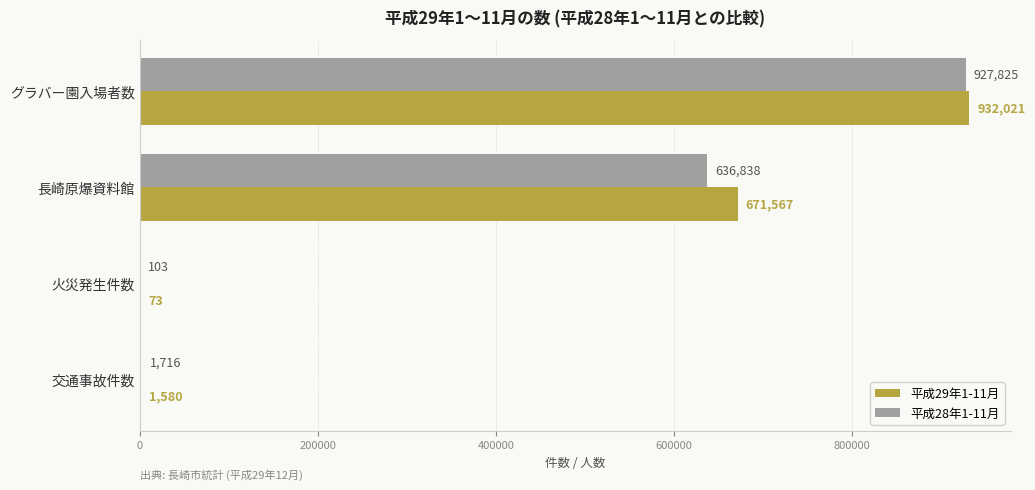

Is the value of 平成28年1-11月 at 長崎原爆資料館 greater than the value of 平成29年1-11月 at 火災発生件数?

Yes